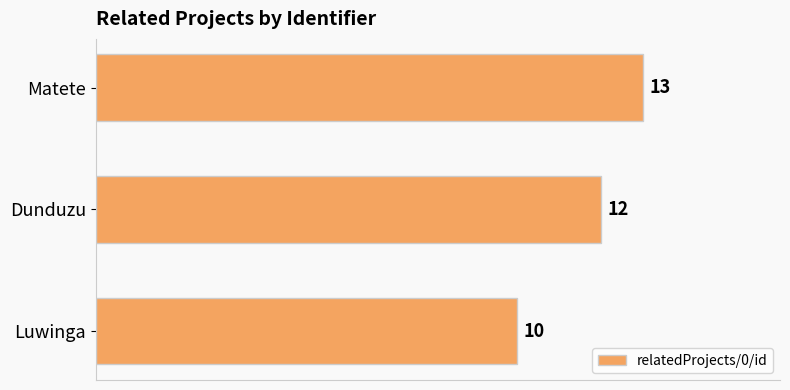

List the labels in order of value, largest first.

Matete, Dunduzu, Luwinga